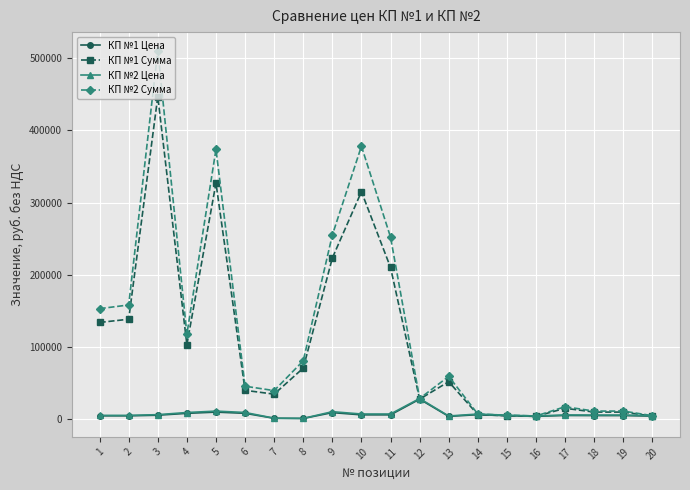

Between 5 and 6, which series saw the biggest shift?

КП №2 Сумма